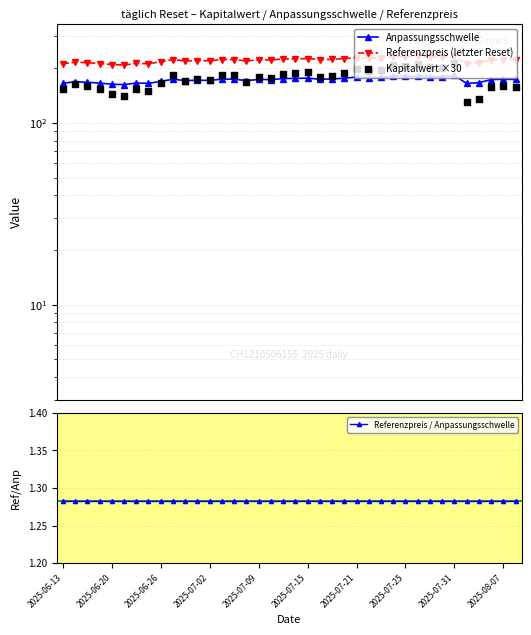

Which series reaches the maximum Y coordinate?

Referenzpreis (letzter Reset)